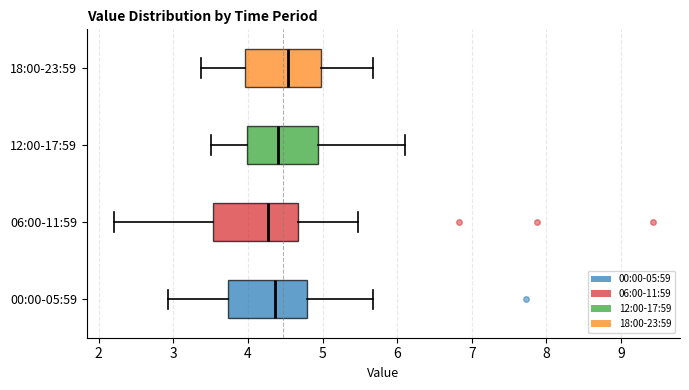

Reading bottom to top, transcribe this box plot: for each box, give where its median line is, the range the box spans, and where its two whiskers end, as read against the x-axis. The values are not printed on the chart, so give them approximately, as read against the axis.

00:00-05:59: median 4.4, box 3.7 to 4.8, whiskers 2.9 to 5.7
06:00-11:59: median 4.3, box 3.5 to 4.7, whiskers 2.2 to 5.5
12:00-17:59: median 4.4, box 4.0 to 4.9, whiskers 3.5 to 6.1
18:00-23:59: median 4.5, box 4.0 to 5.0, whiskers 3.4 to 5.7